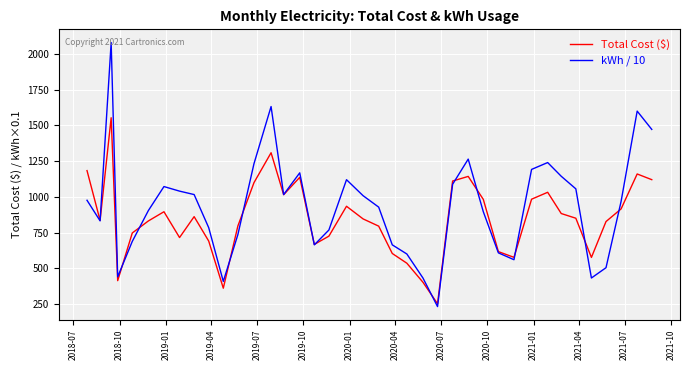

Which series has the widest spread of values?

kWh / 10